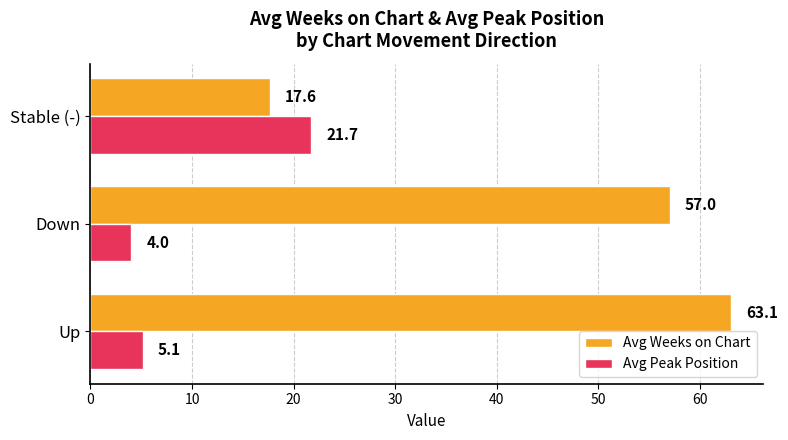

What is the difference between the maximum and minimum values in the Avg Peak Position series?

17.7